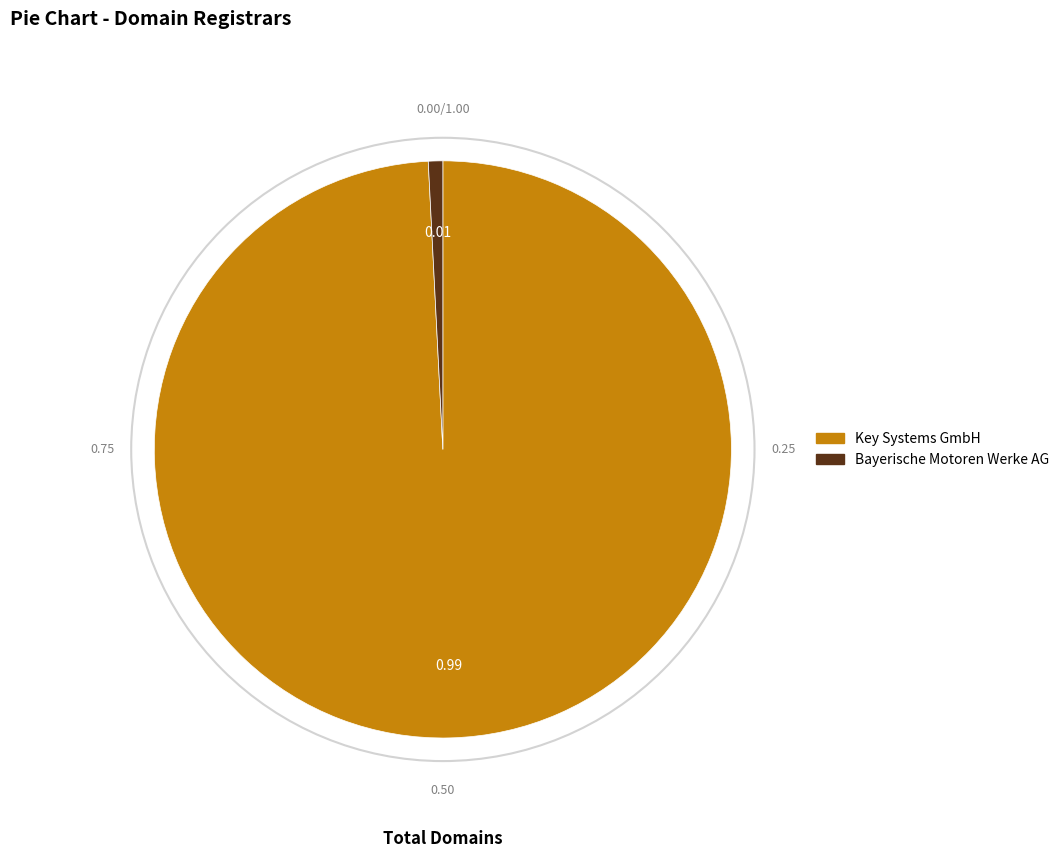

How many segments does this pie chart have?

2